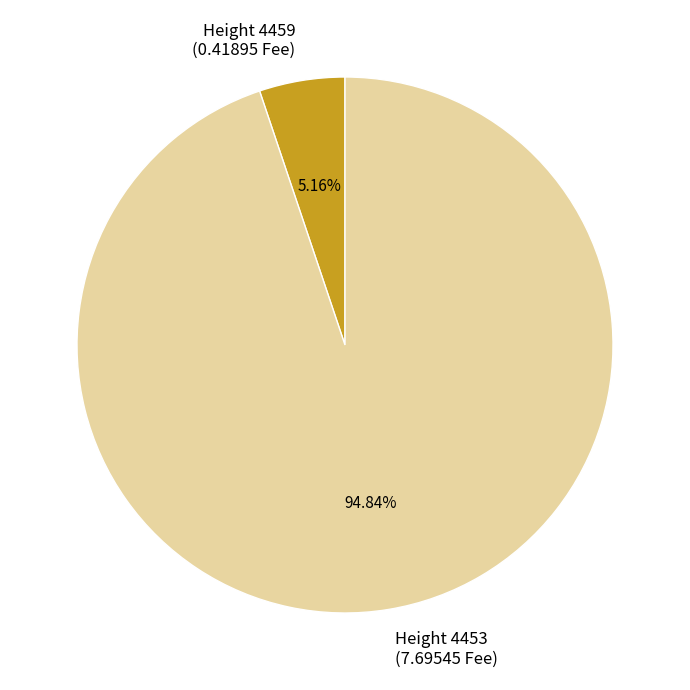

Do Height 4459 (0.41895 Fee) and Height 4453 (7.69545 Fee) together represent more than half of the pie?

Yes